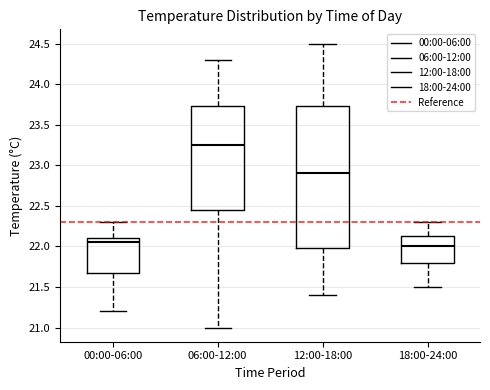

Which box has the highest median line?

06:00-12:00